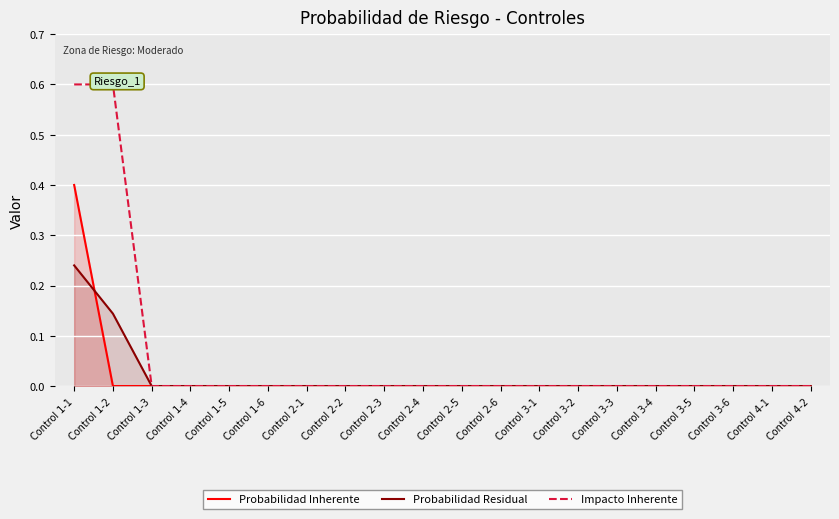

What are all the series names shown in the legend?

Probabilidad Inherente, Probabilidad Residual, Impacto Inherente